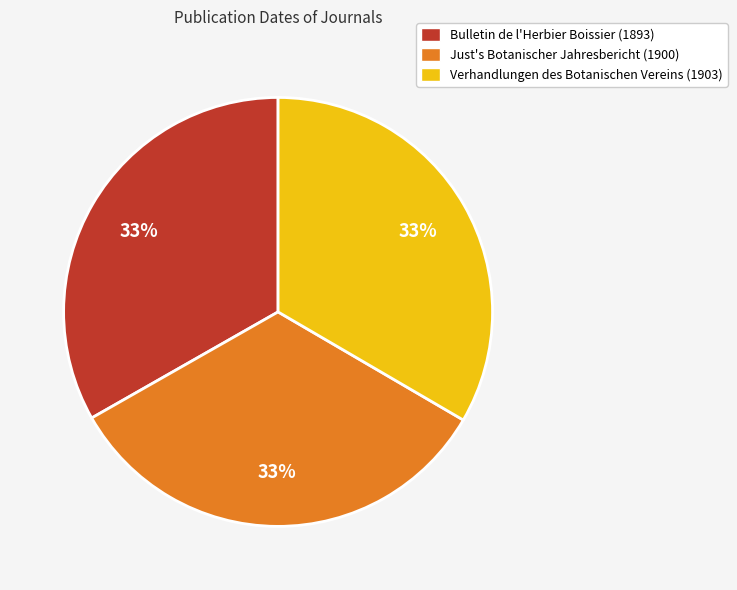

Combined, do Just's Botanischer Jahresbericht (1900) and Bulletin de l'Herbier Boissier (1893) account for over 50%?

Yes